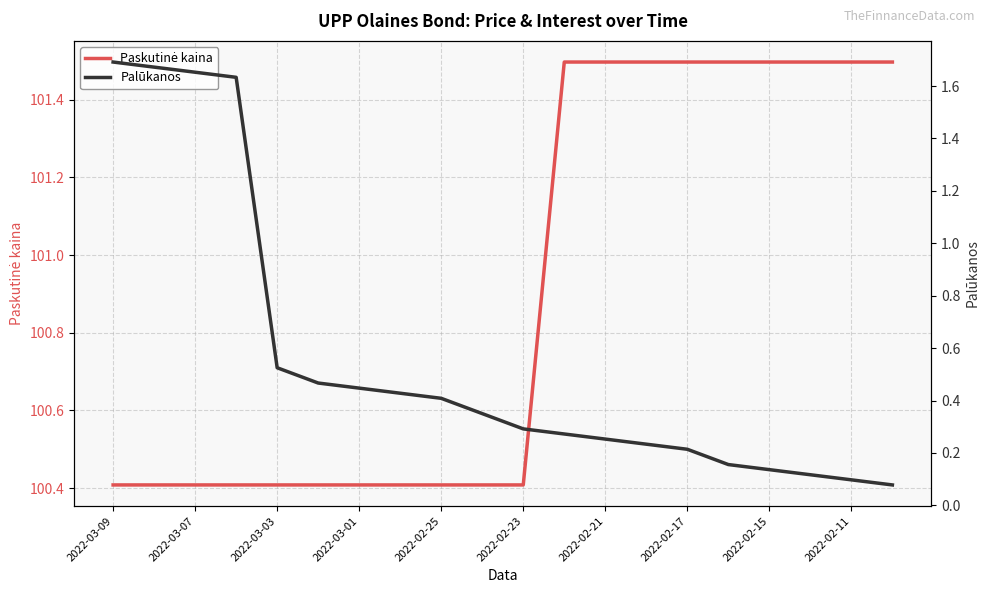

How many categories are shown in the chart?

20